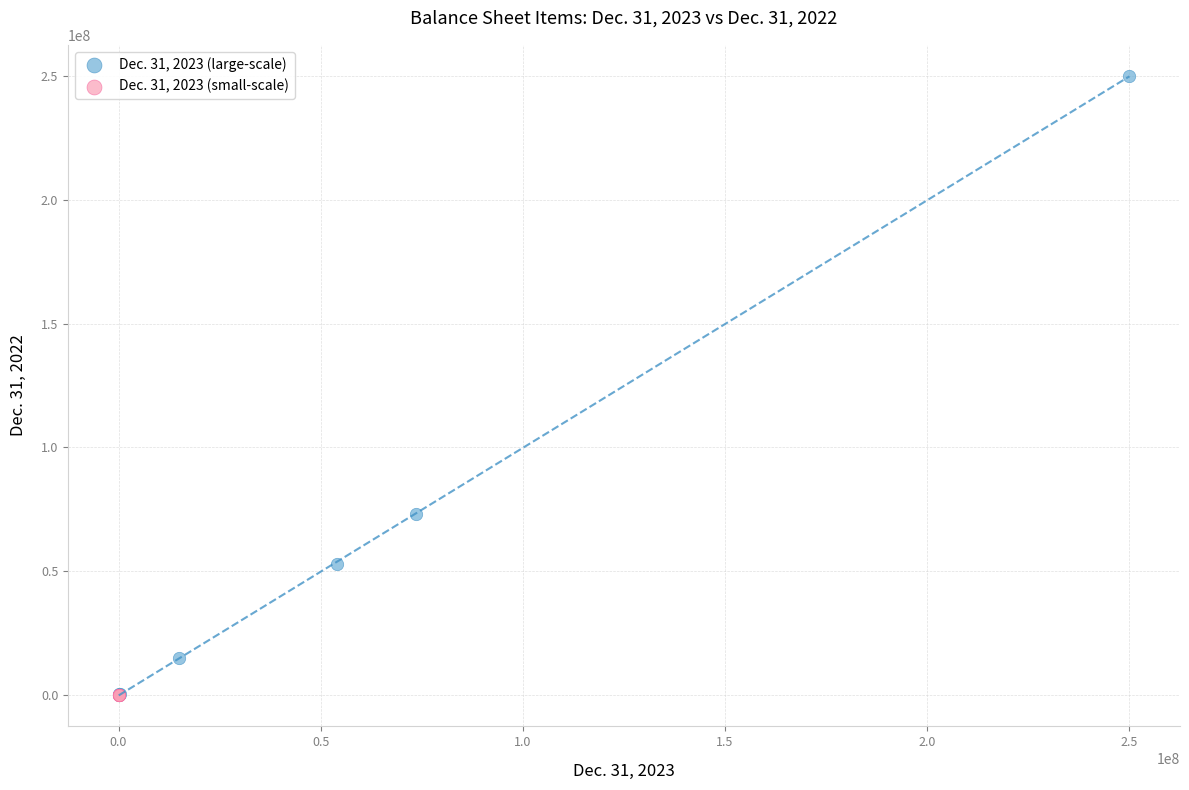

Which series has the widest spread of Y values?

Dec. 31, 2023 (large-scale)